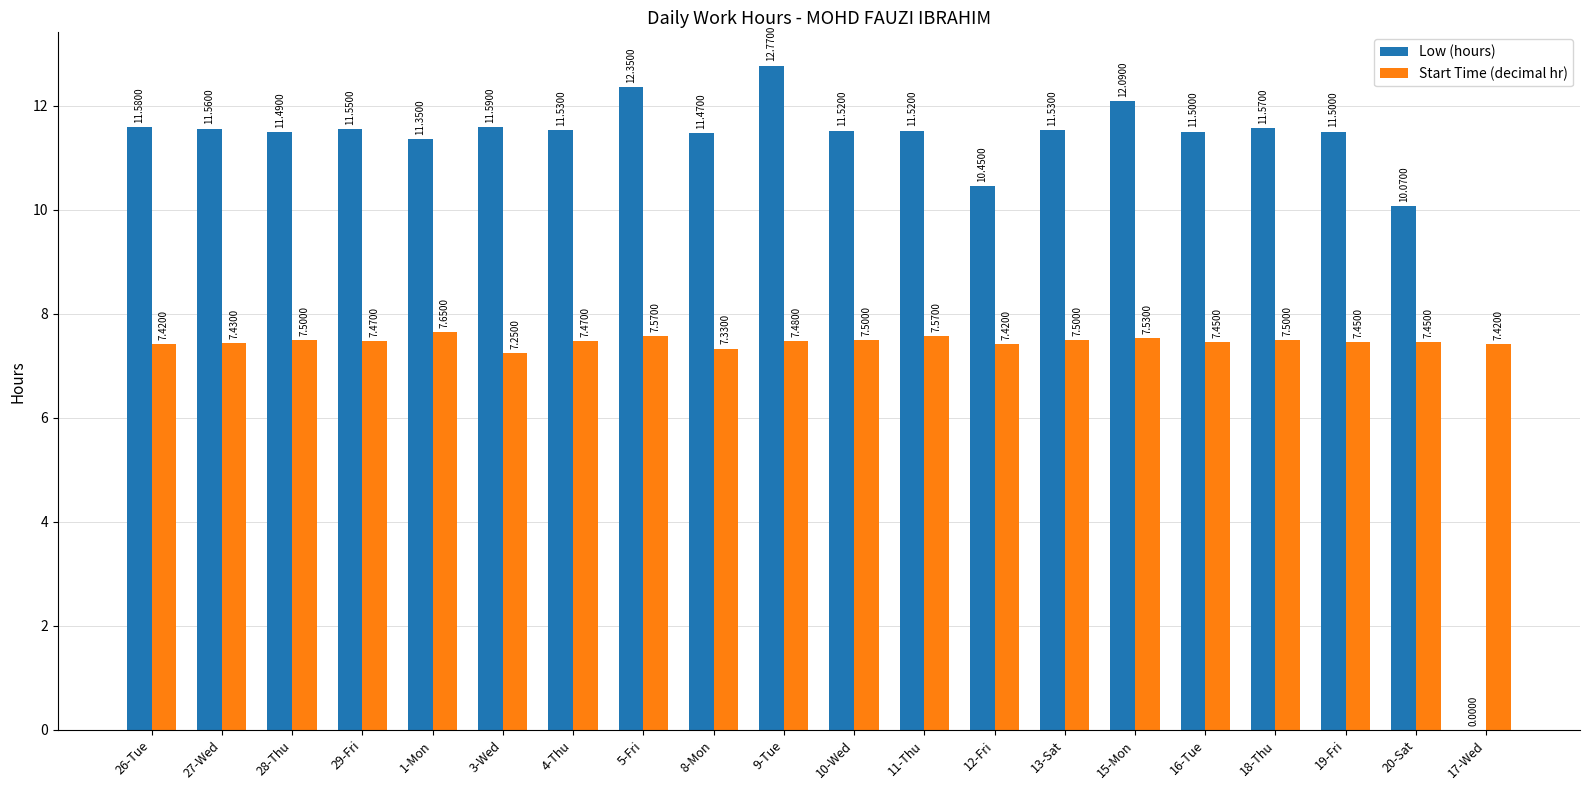

True or false: Low (hours) has a value of 19.0 at 27-Wed.

False